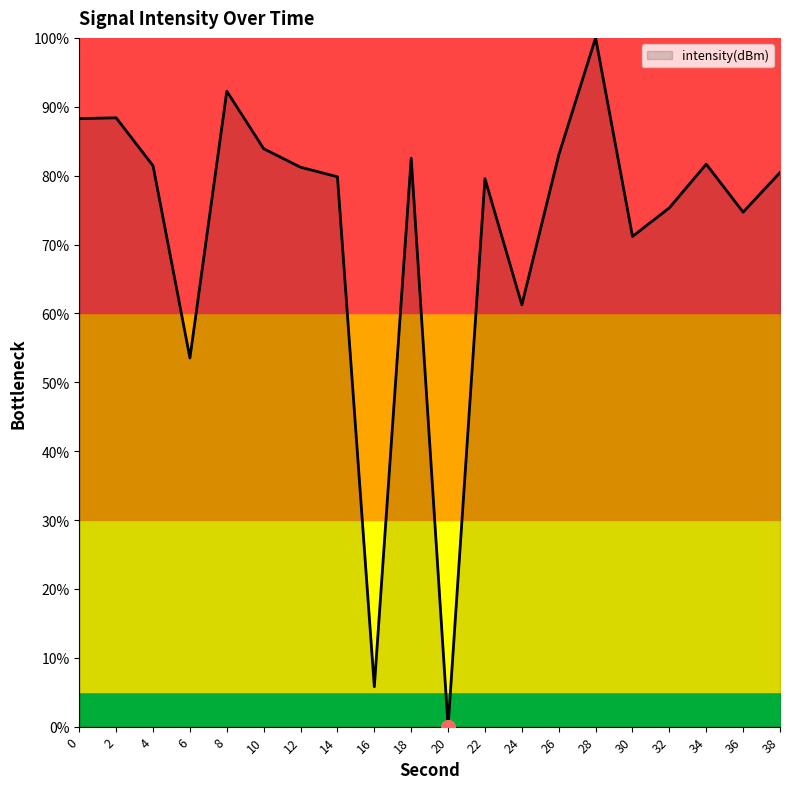

What is the change in value from 28 to 30?

-28.8